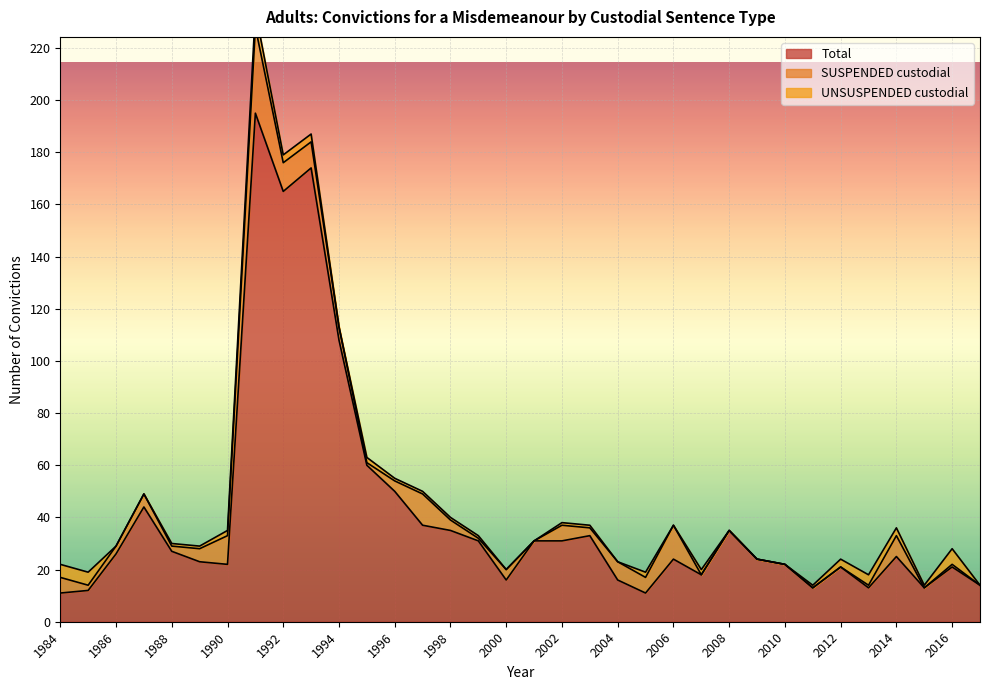

Which series changed the most between 1987 and 2009?

Total